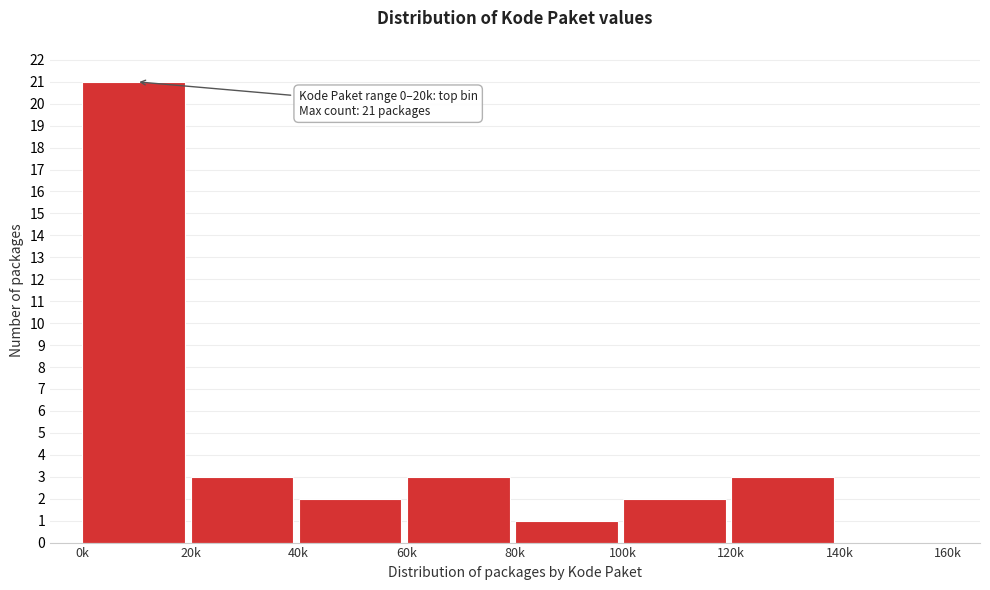

Reading left to right, extract all data points from this chart.

0k=21	20k=3	40k=2	60k=3	80k=1	100k=2	120k=3	140k=0